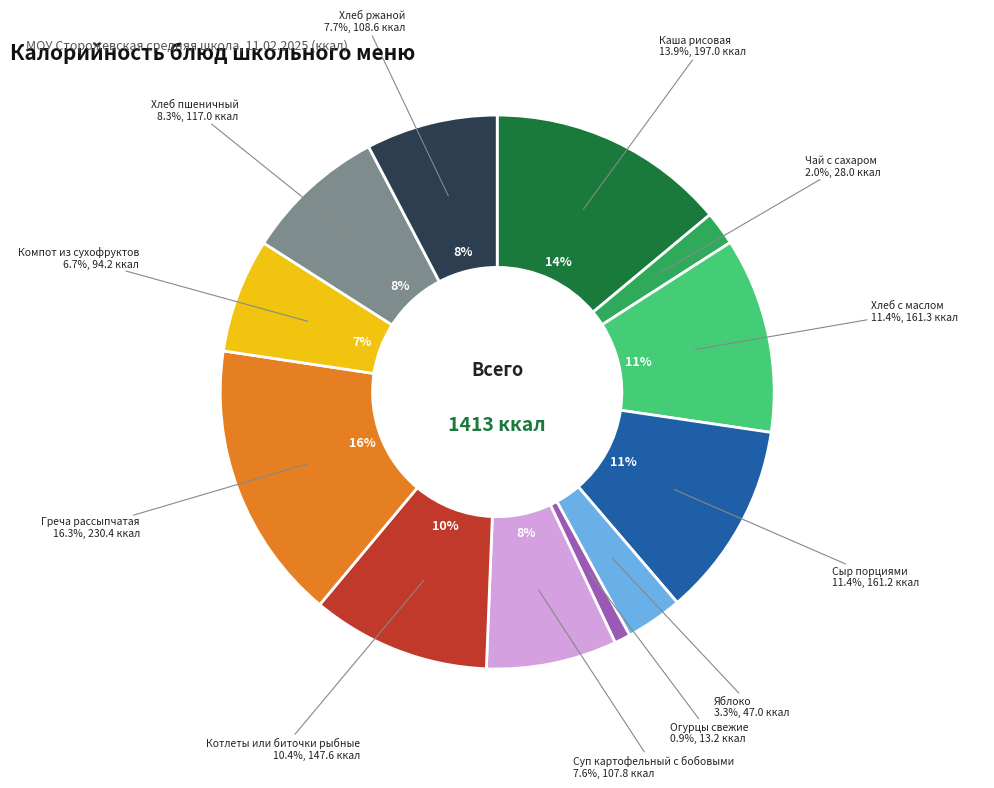

To the nearest percent, what percentage of the pie is Котлеты или биточки рыбные?

10%